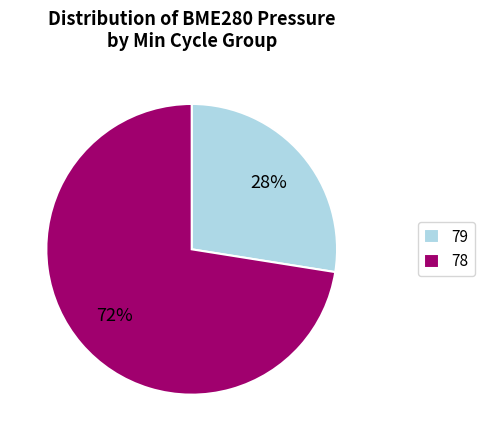

To the nearest percent, what percentage of the pie is 79?

28%